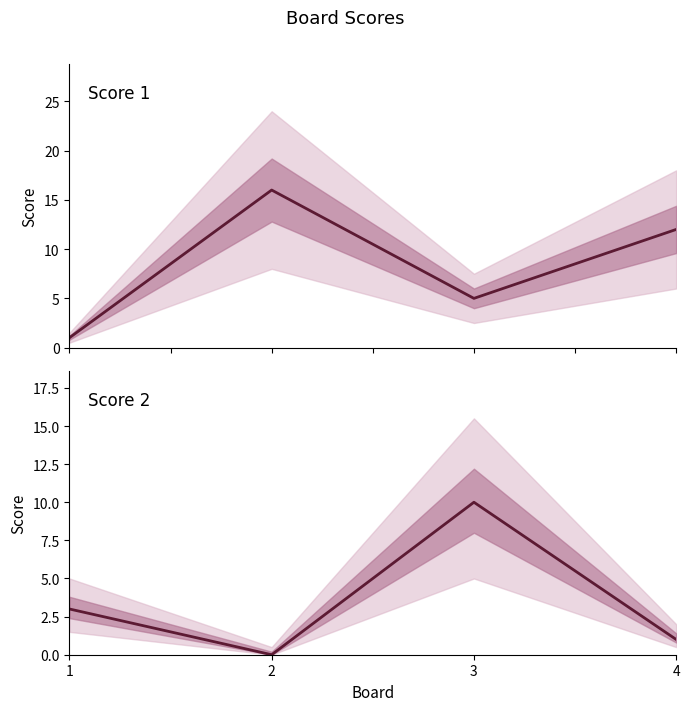

In Score 1, how many points are lower than both neighbors (excluding endpoints)?

1